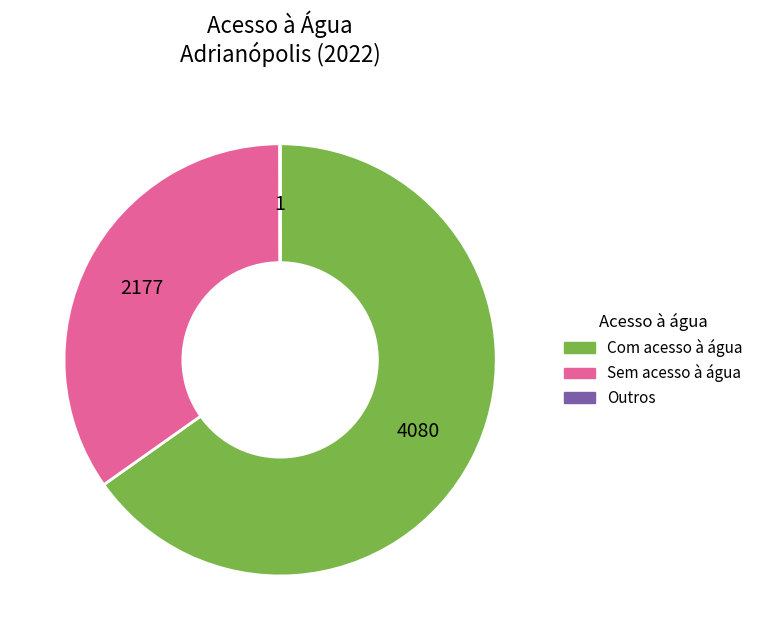

What is the largest slice in the pie chart?

Com acesso à água